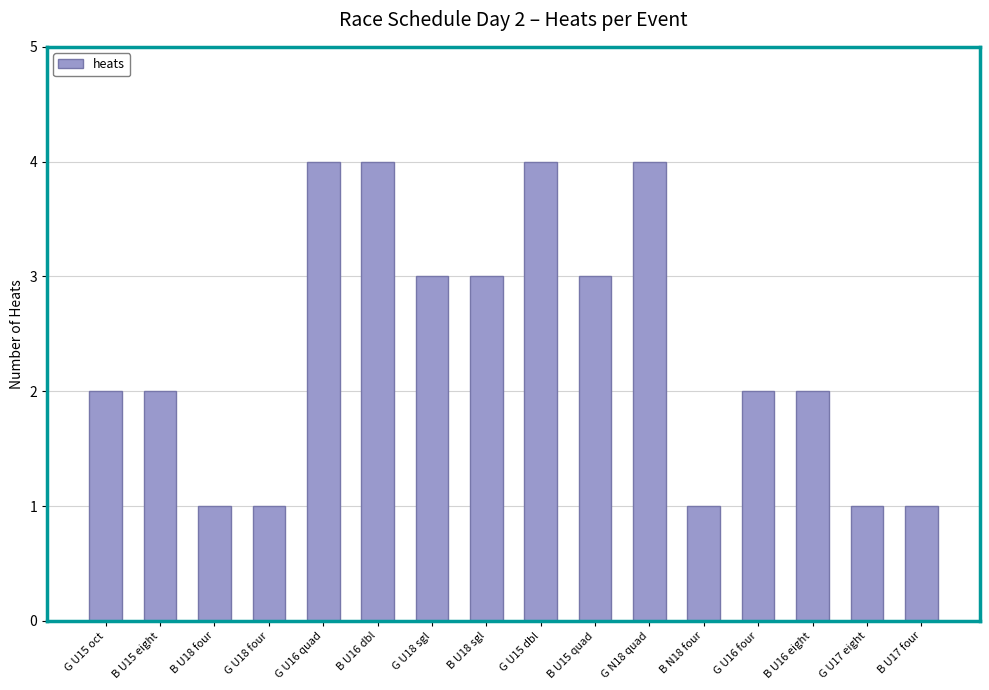

Which has a higher value, B N18 four or G N18 quad?

G N18 quad